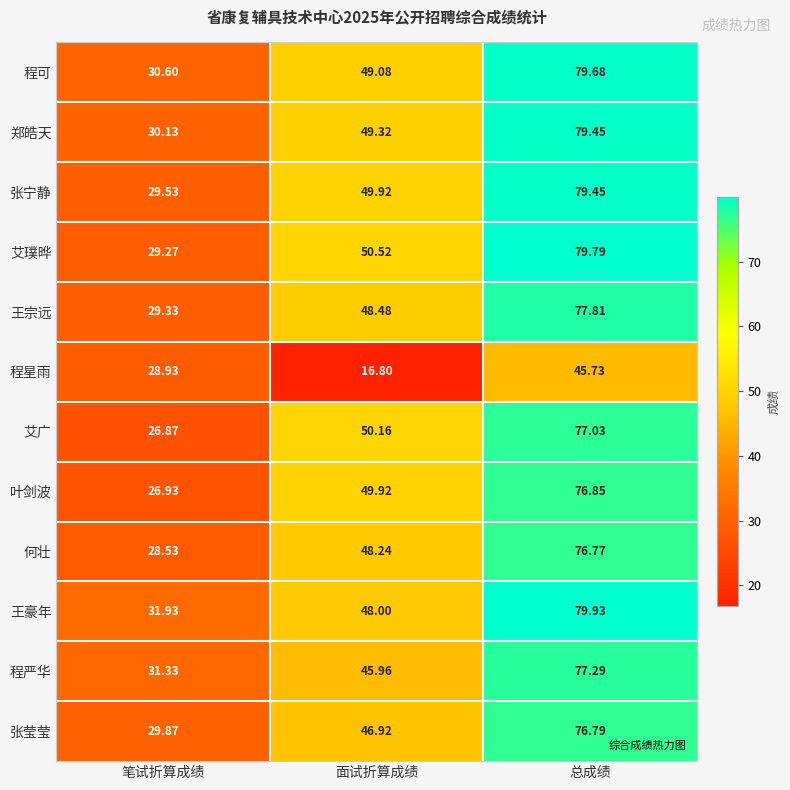

List the labels in order of 张宁静 value, smallest first.

笔试折算成绩, 面试折算成绩, 总成绩